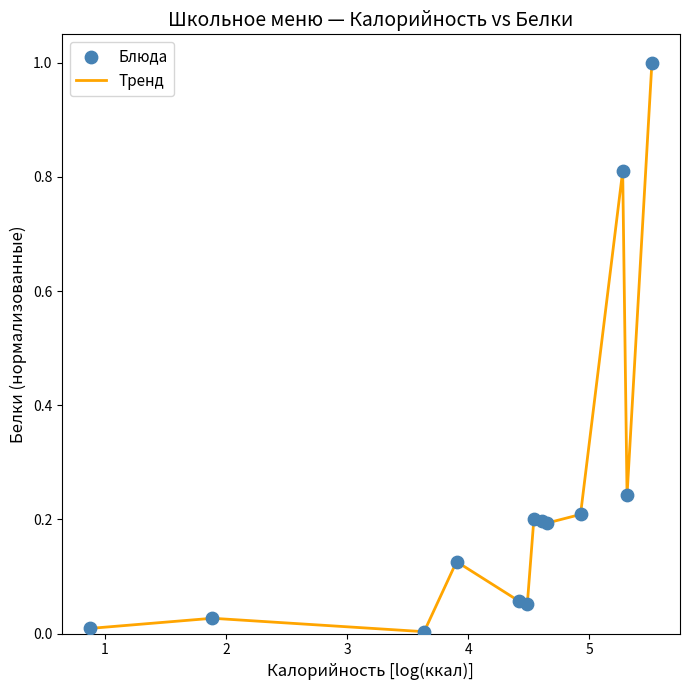

What is the greatest value displayed?

1.0